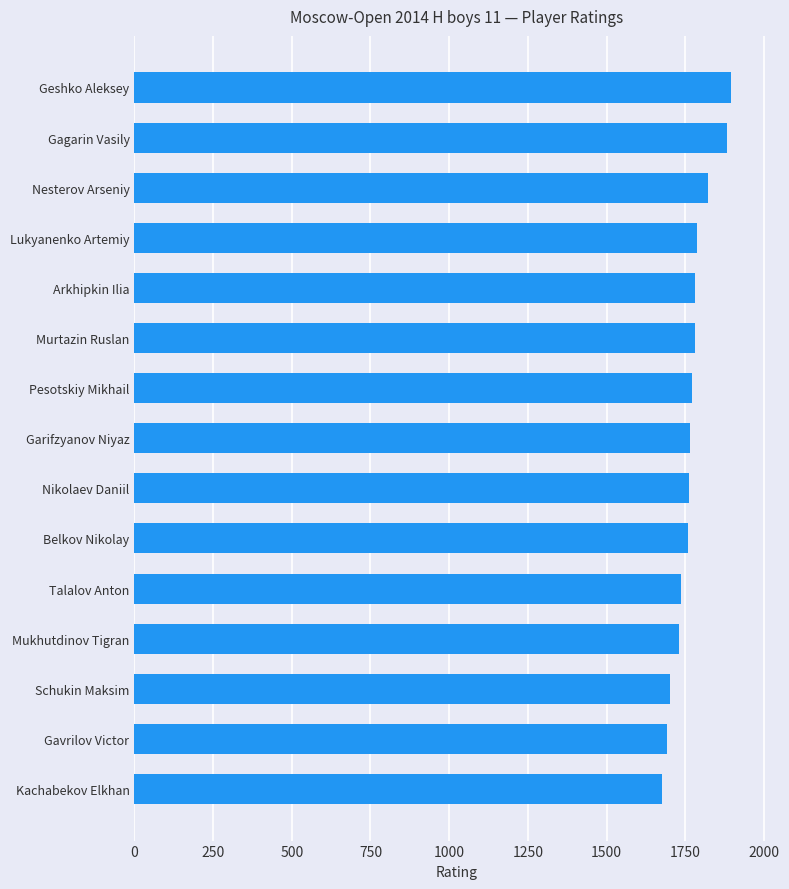

What is the approximate value at Belkov Nikolay?

1758